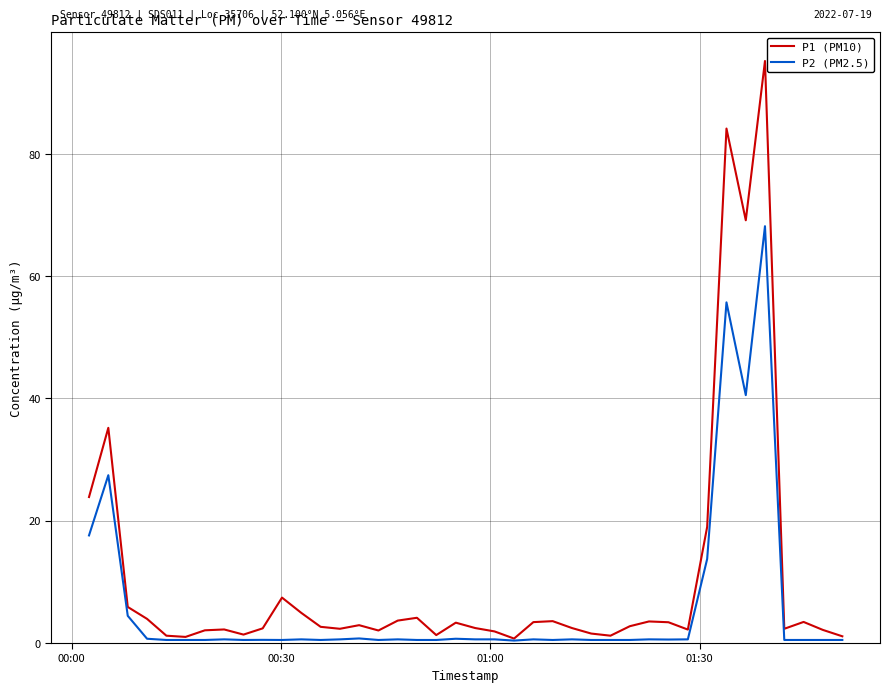

List the series in order of their peak value, lowest first.

P2 (PM2.5), P1 (PM10)